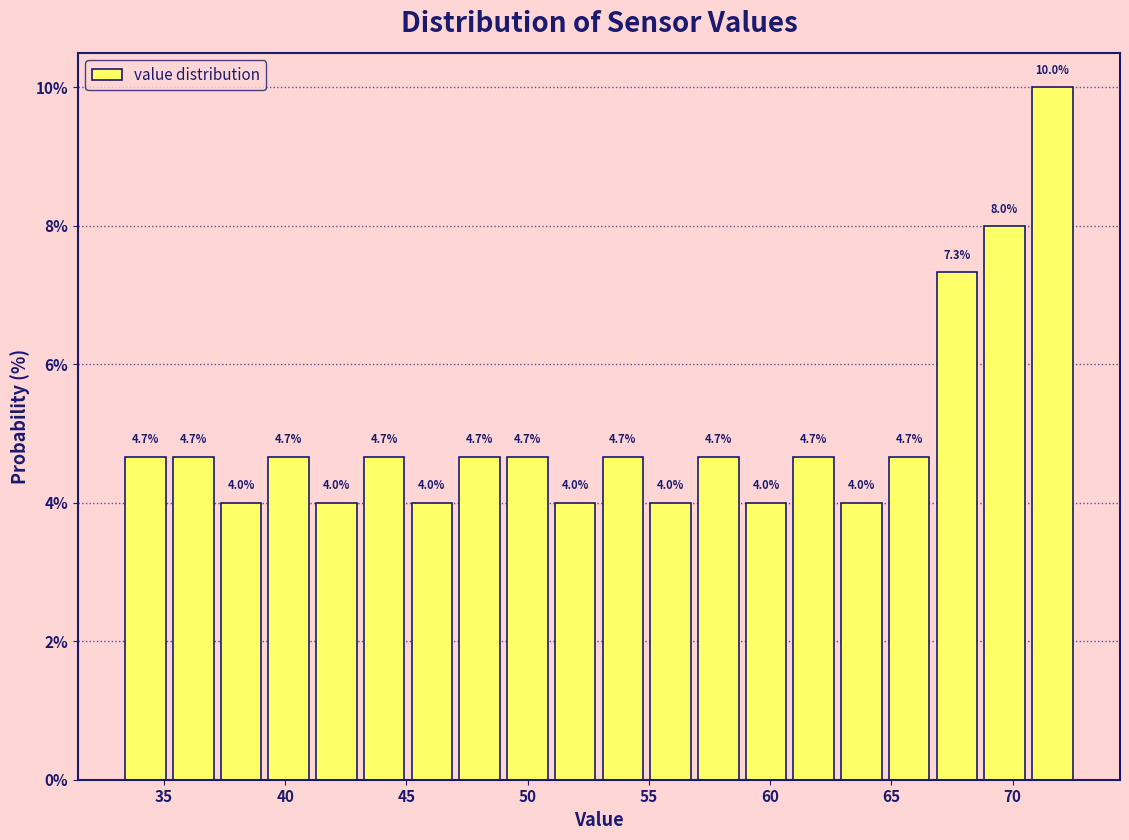

Read against the x-axis, roughly where is the centre of the tallest bar?

71.5